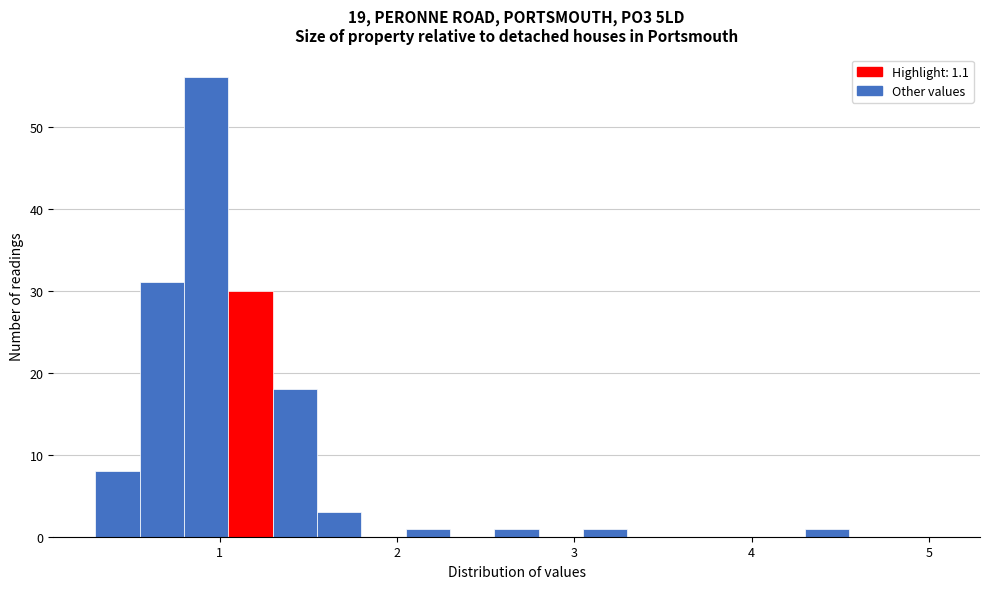

Around what value on the x-axis is the tallest bar? Give the approximate position of its centre, as read against the axis.

0.9